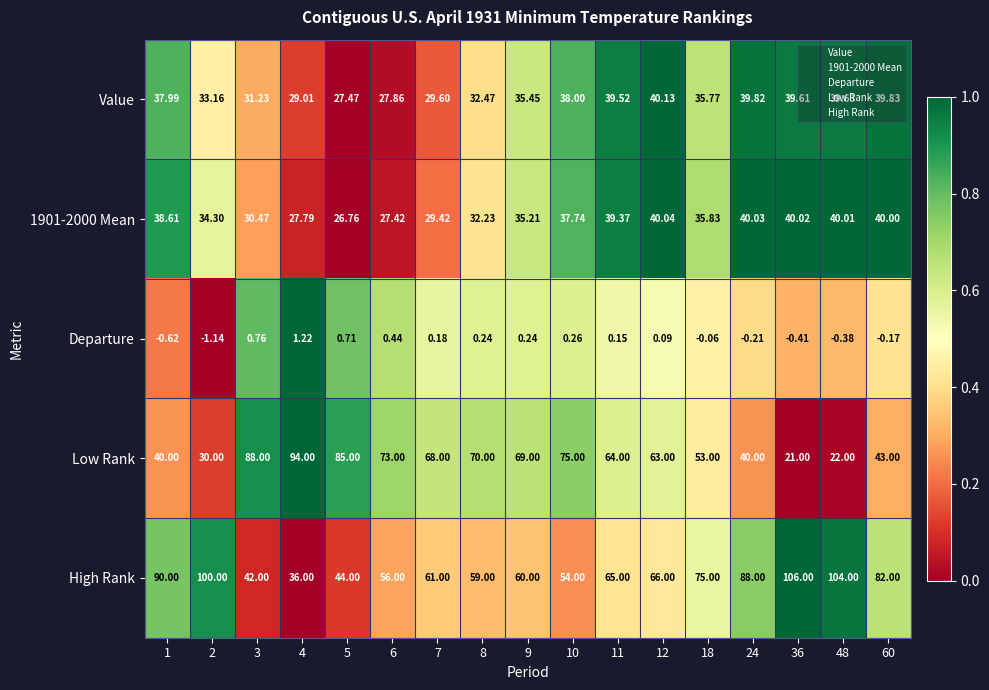

Which series has the largest total across all categories?

High Rank